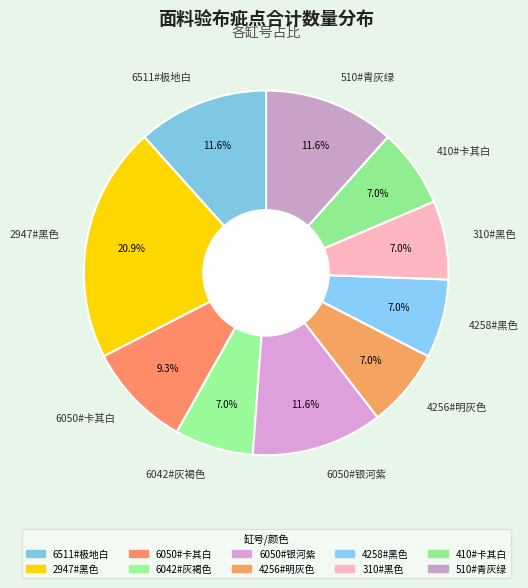

Between 2947#黑色 and 6511#极地白, which is larger?

2947#黑色